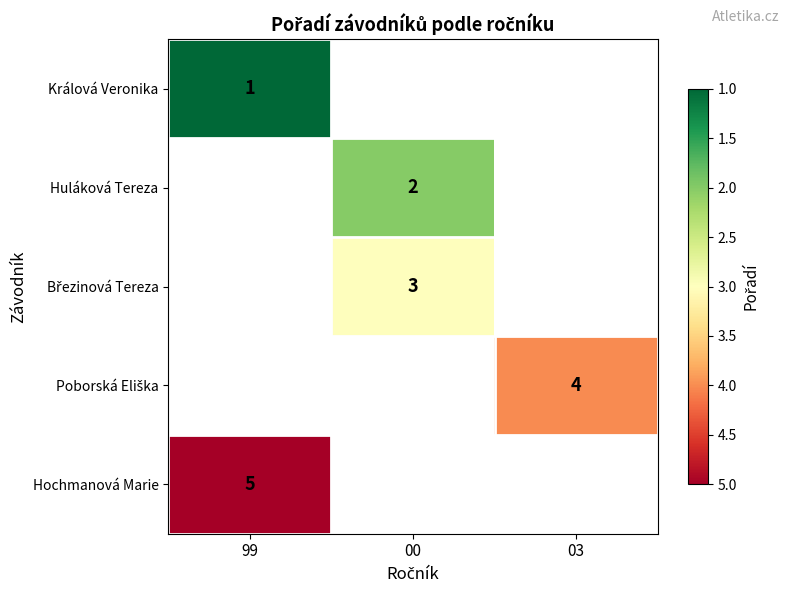

Which has a higher value, 00 or 99?

99